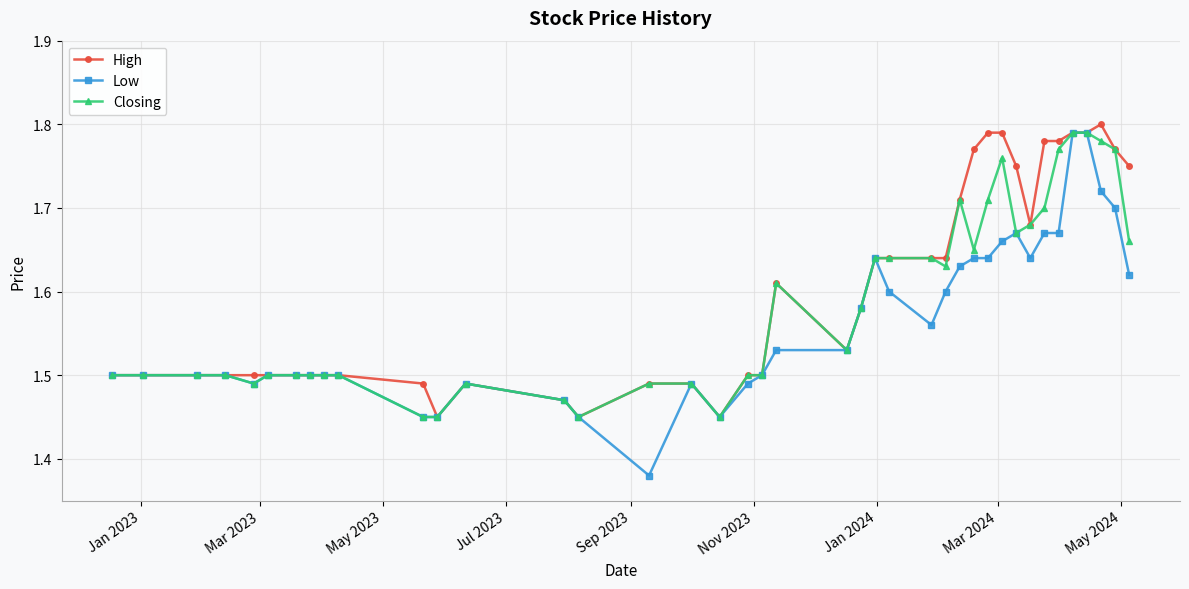

How many Closing values are between 1 and 2?

40